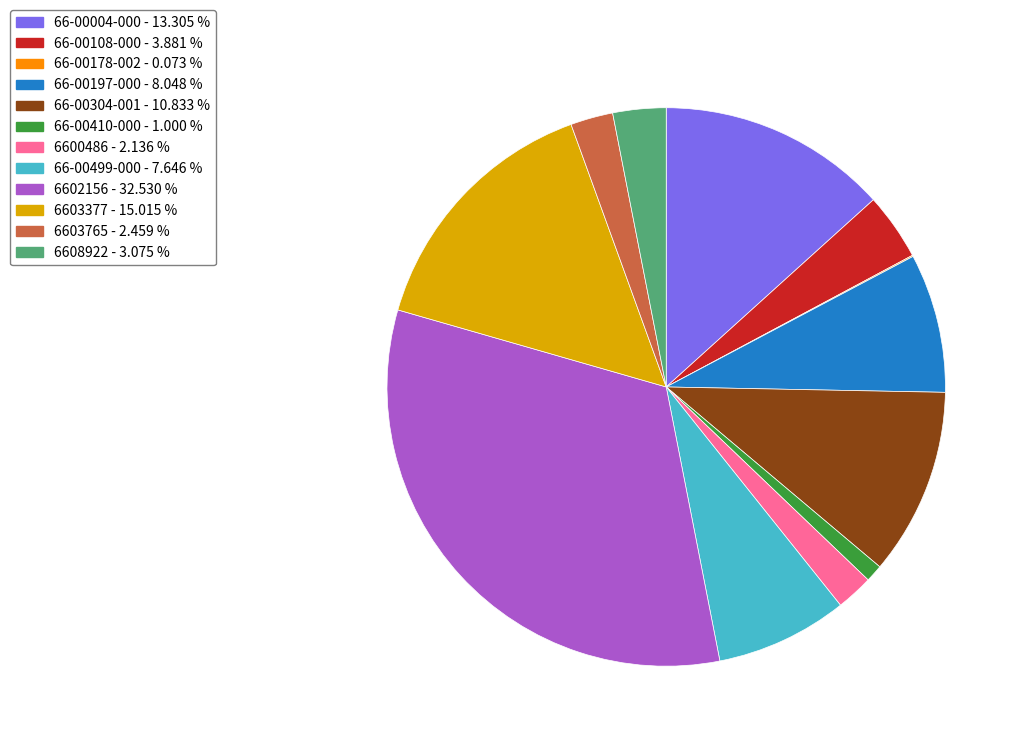

The 6603765 slice represents 2% of the pie. True or false?

True